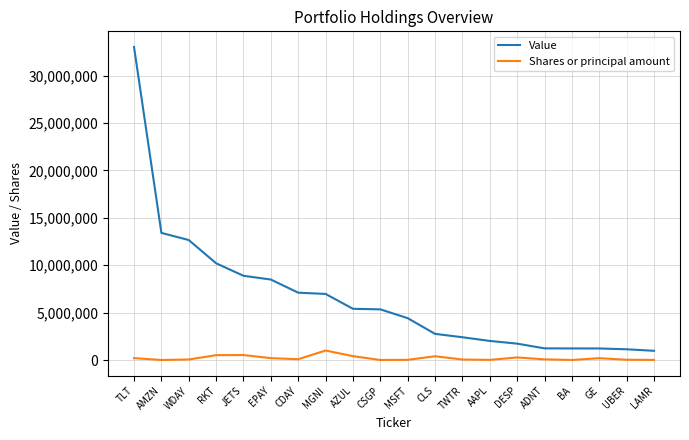

What is the maximum value shown in the chart?

33028000